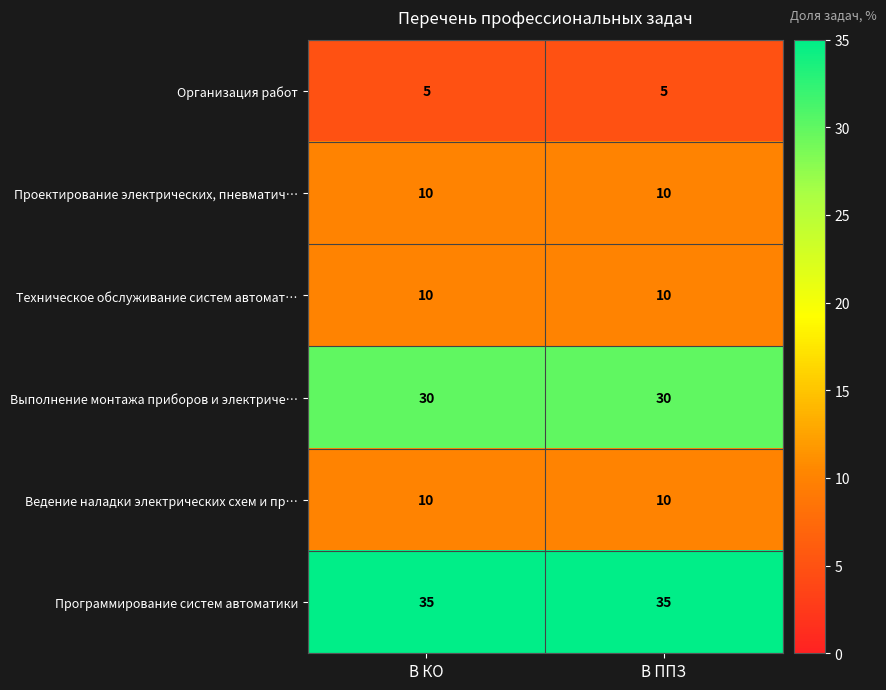

Which series has the largest total across all categories?

Программирование систем автоматики